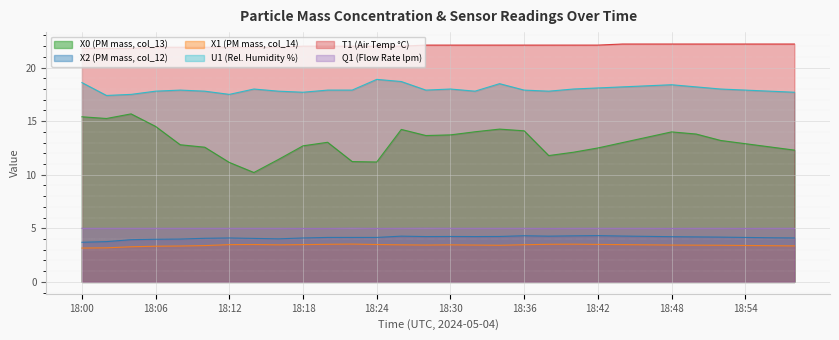

Which category has the lowest value in the Q1 (Flow Rate lpm) series?

18:18